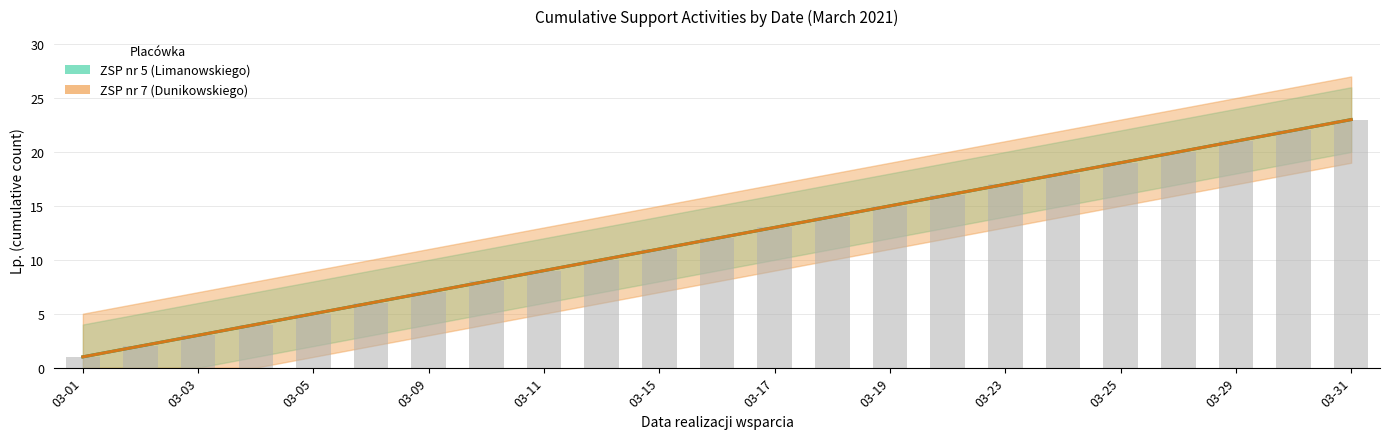

What are all the series names shown in the legend?

ZSP nr 5 (Limanowskiego), ZSP nr 7 (Dunikowskiego)